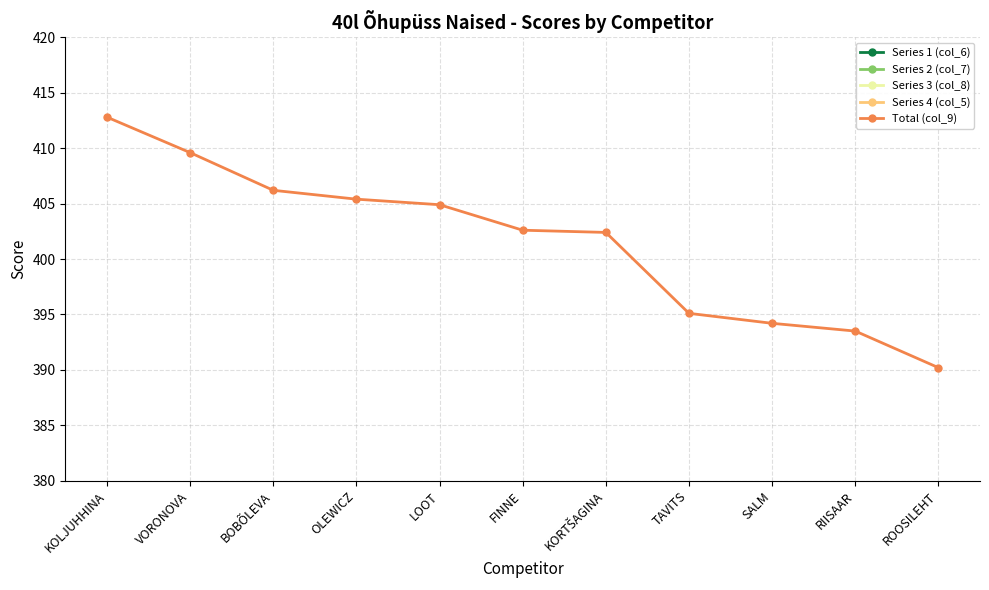

The value of Total (col_9) at RIISAAR is 393.5. True or false?

True